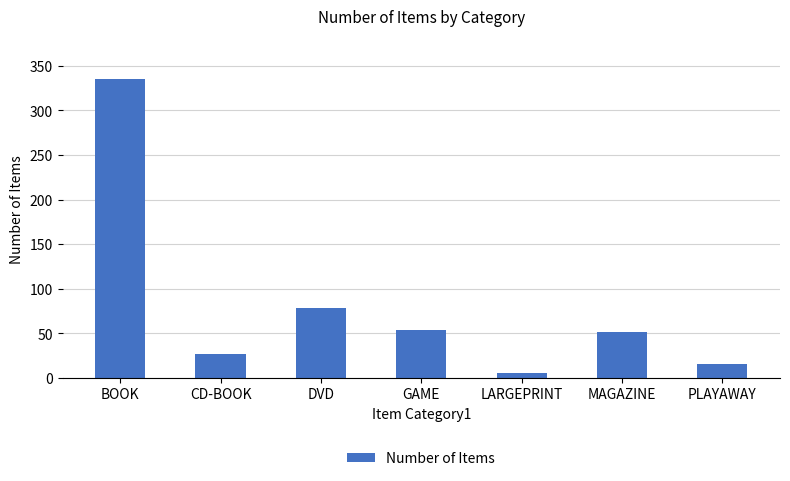

Reading right to left, what are all the values shown in this chart?

16	52	6	54	78	27	335